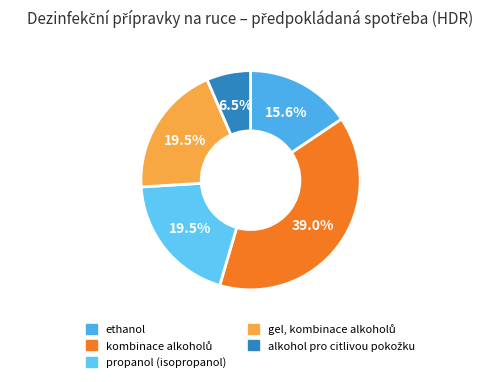

How many slices are in this pie chart?

5